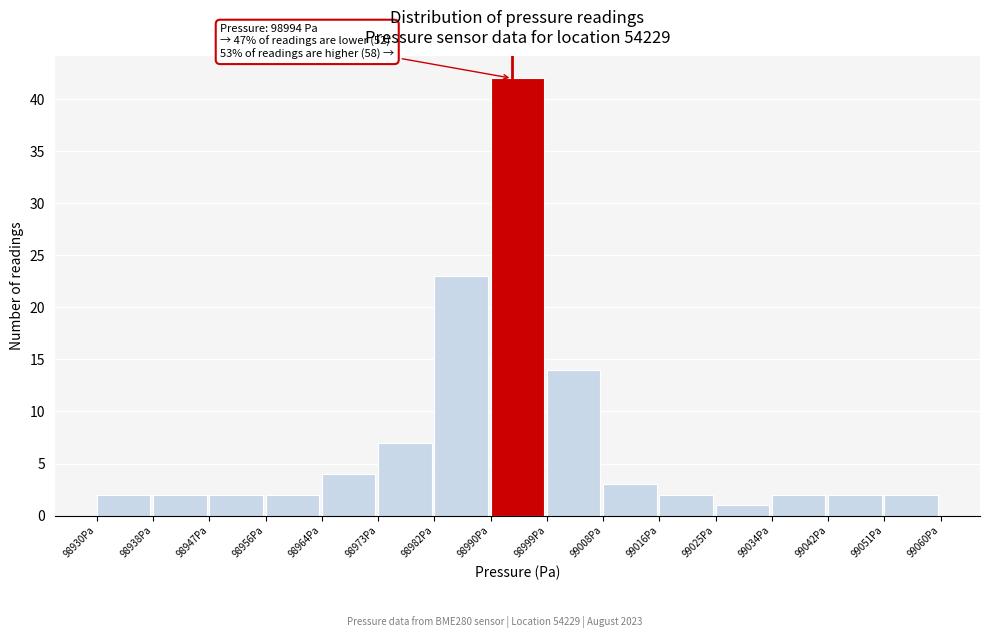

Which range on the x-axis has the tallest bar?

98991 to 98999